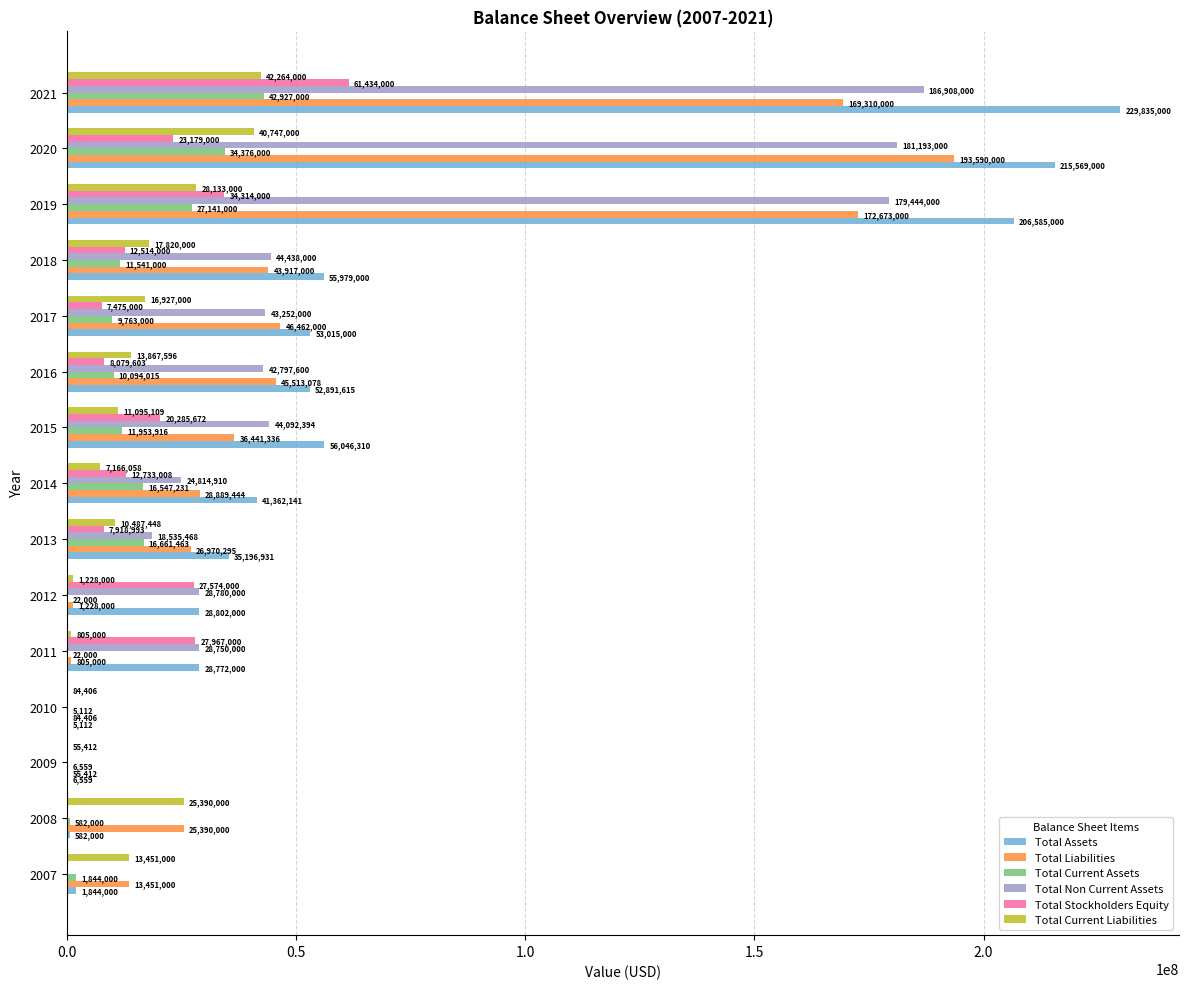

What are all the series names shown in the legend?

Total Assets, Total Liabilities, Total Current Assets, Total Non Current Assets, Total Stockholders Equity, Total Current Liabilities